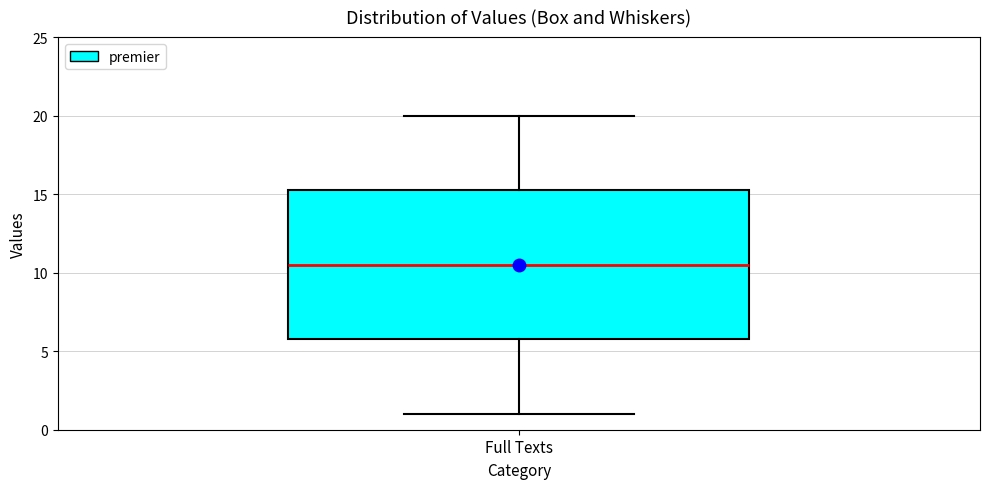

Read this box plot against the y-axis: the position of the median line, the range covered by the box, and the ends of both whiskers. The values are not printed on the chart, so give them approximately, as read against the axis.

median 10.5, box 6.0 to 15.5, whiskers 1.0 to 20.0